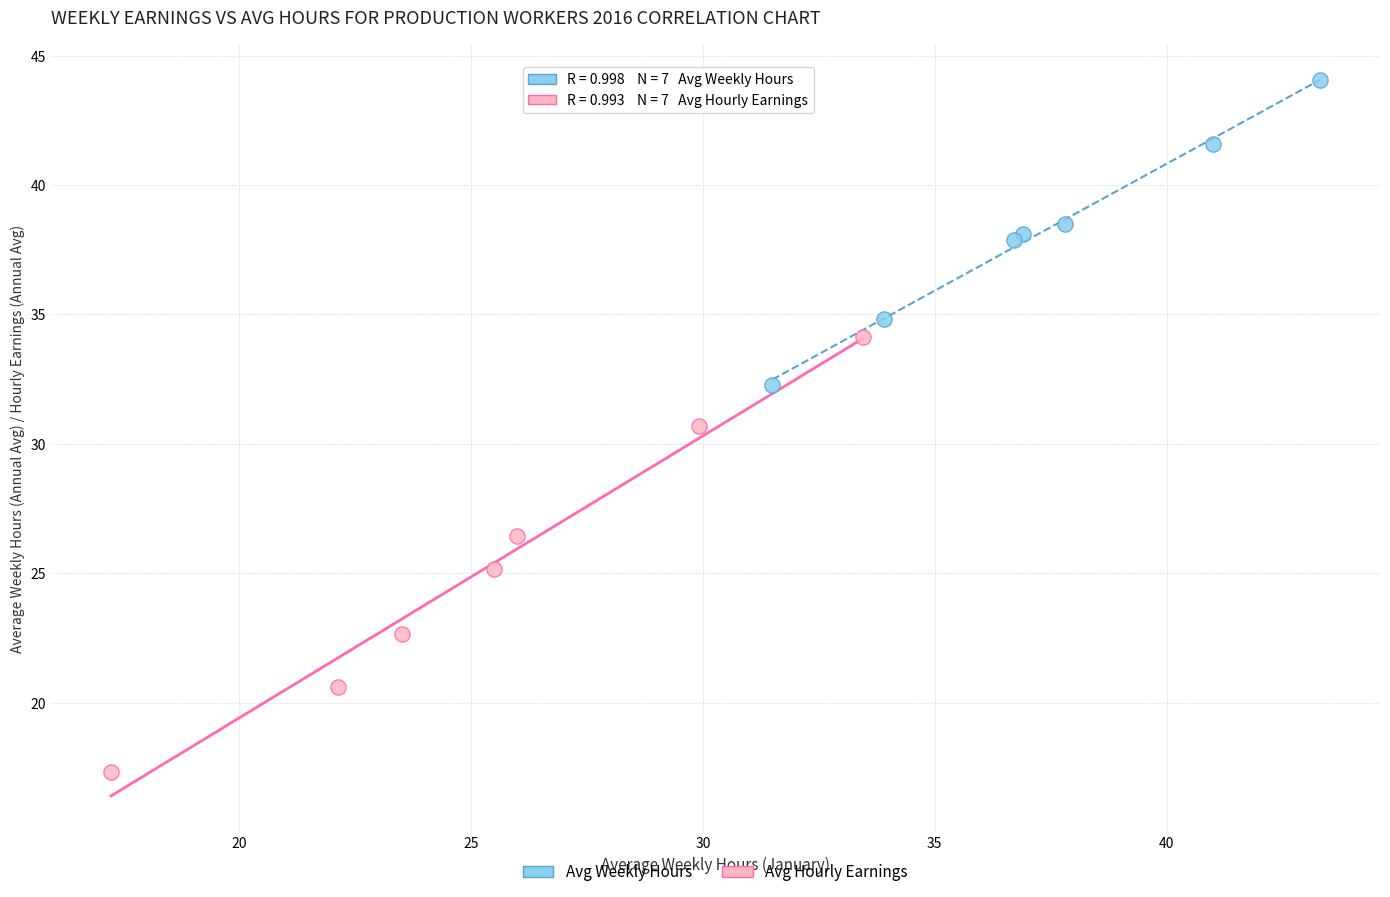

Which series reaches the minimum Y coordinate?

Avg Hourly Earnings